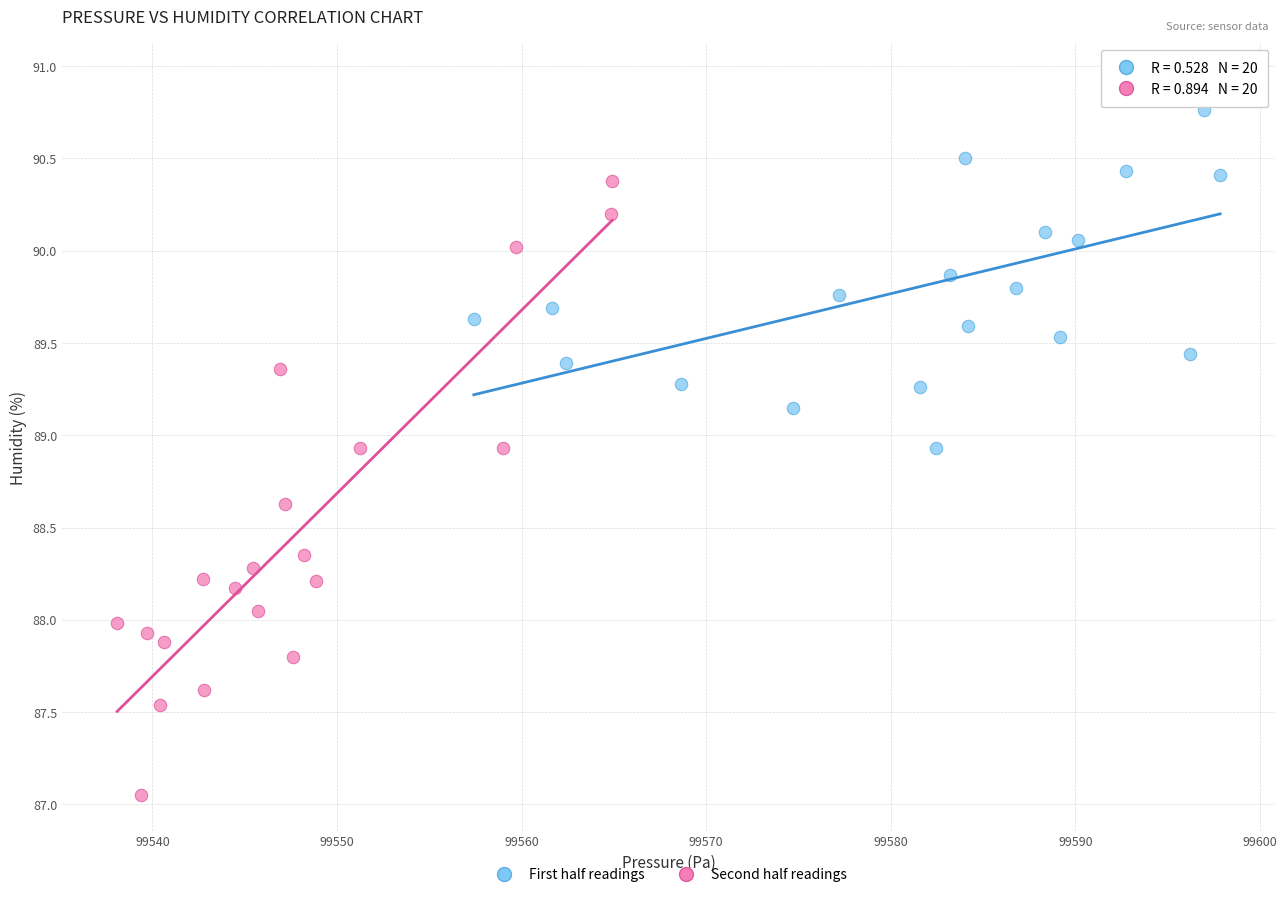

Which series has the widest spread of Y values?

Second half readings